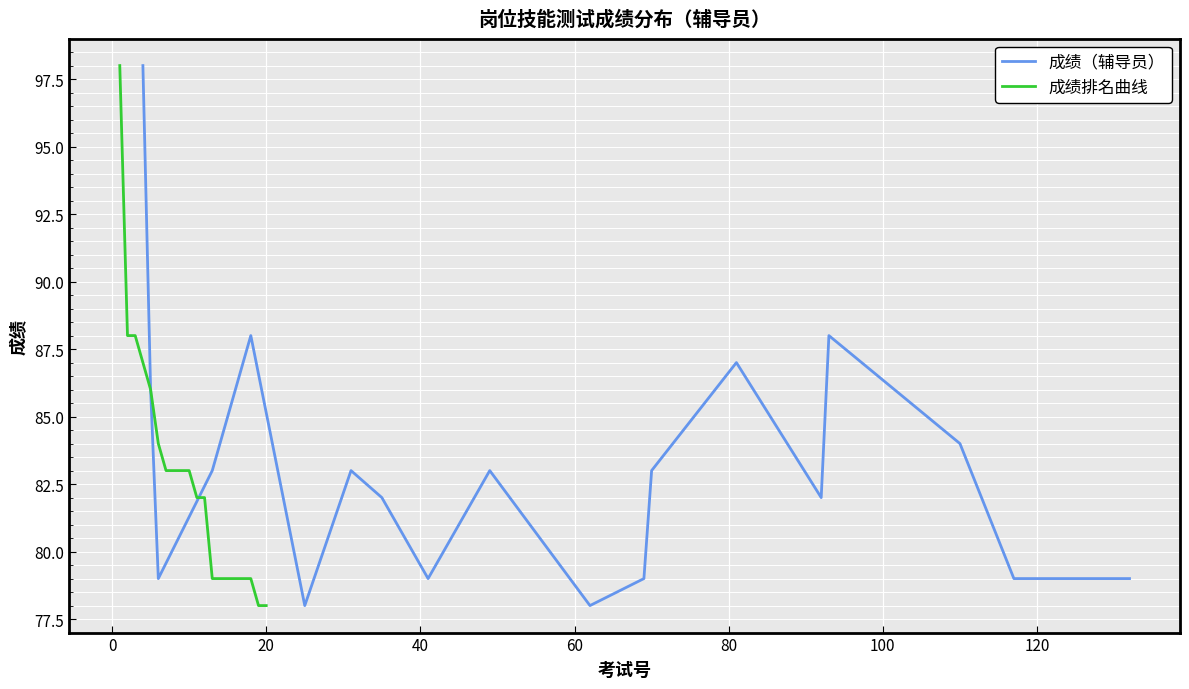

How many values in the 成绩排名曲线 series exceed 83?

6